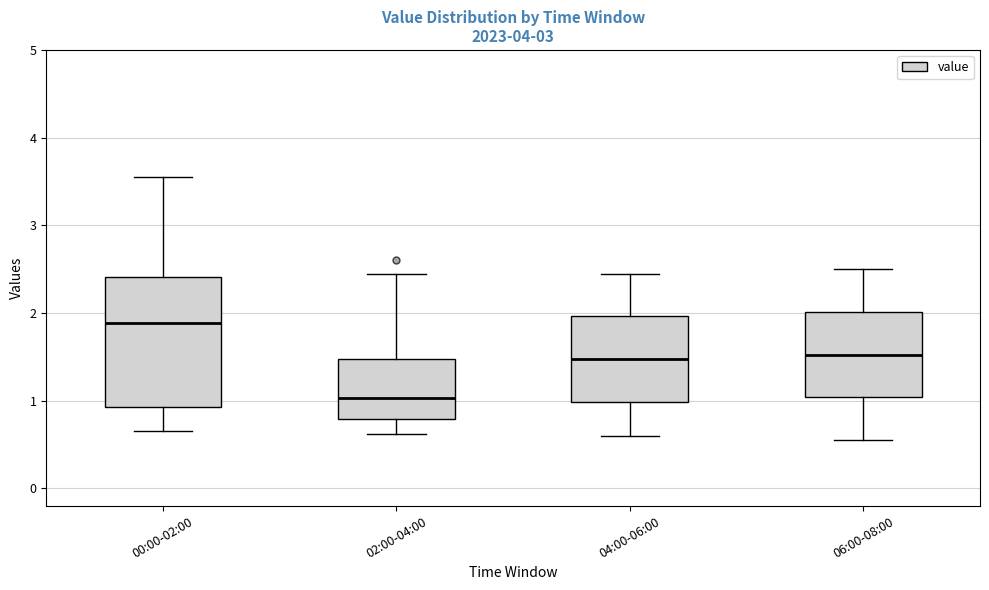

Where does the median line of the box for 04:00-06:00 sit on the y-axis? The values are not printed on the chart, so give them approximately, as read against the axis.

1.5